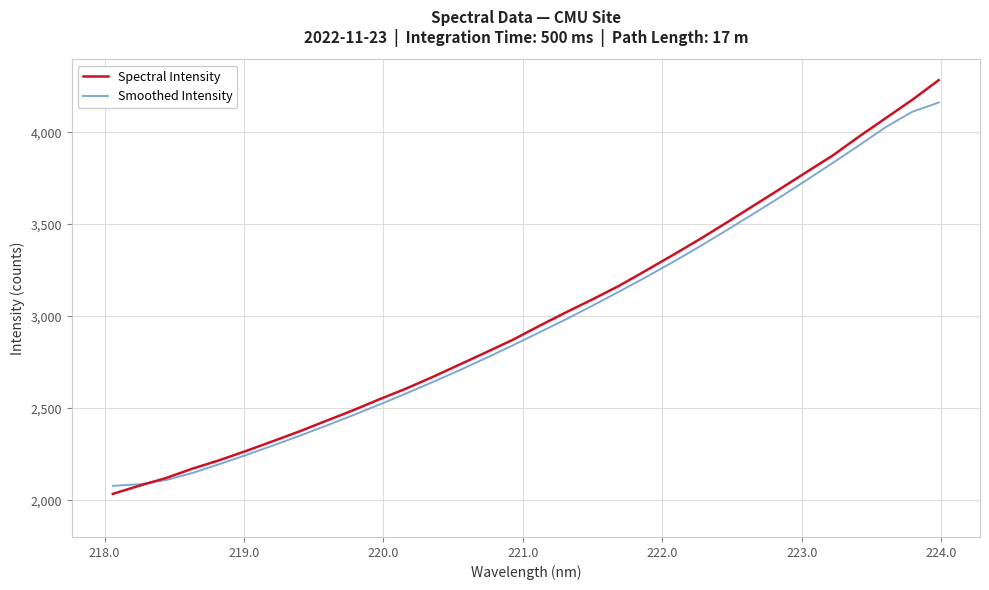

True or false: Smoothed Intensity and Spectral Intensity cross at least once.

True